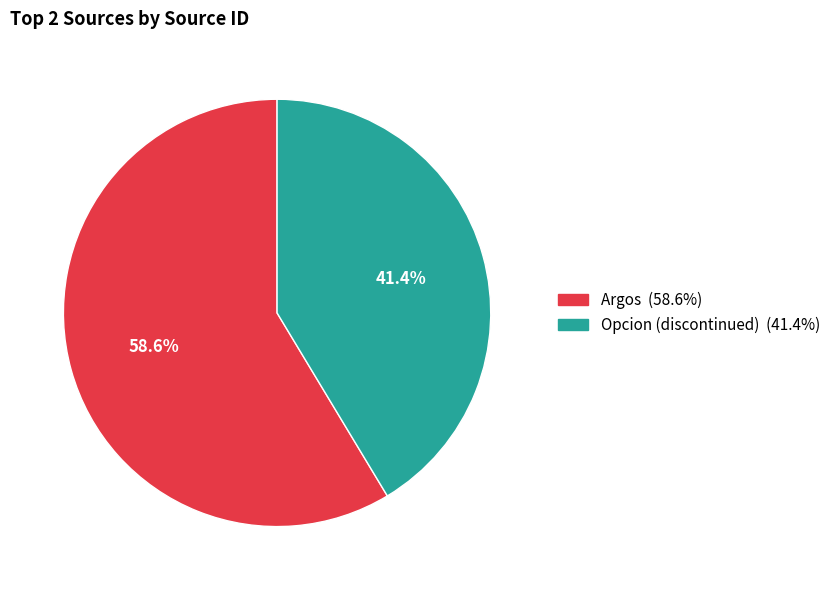

How many slices are in this pie chart?

2